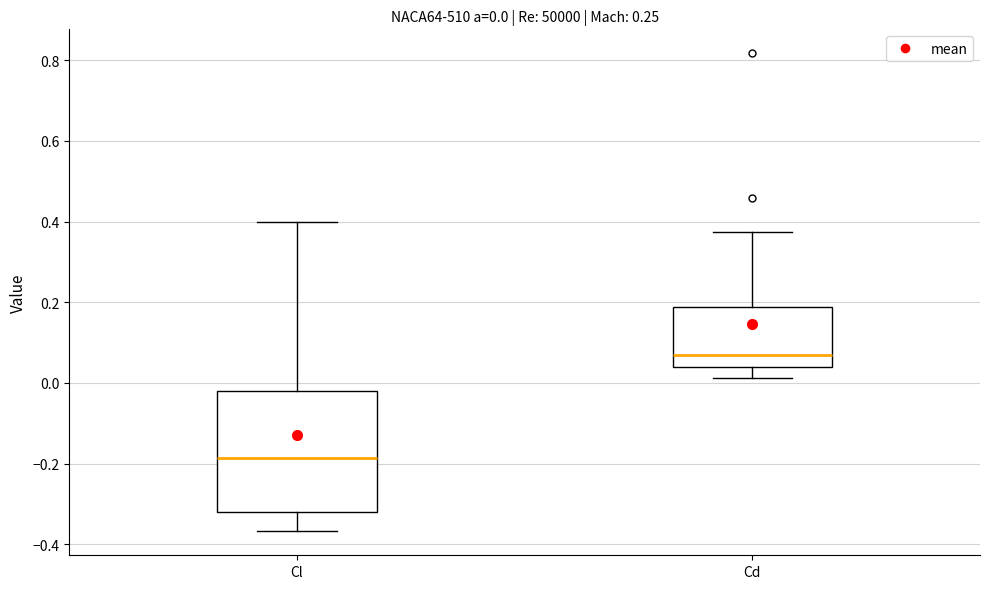

Which box is the tallest, from its lower edge to its upper edge?

Cl